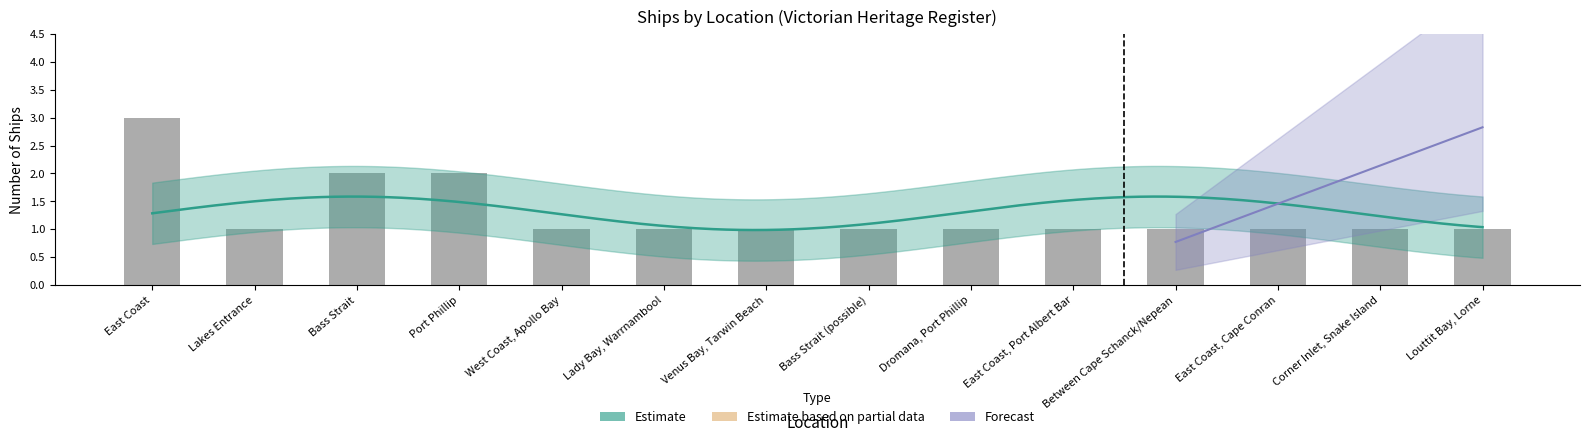

What is the difference between the maximum and minimum values?

2